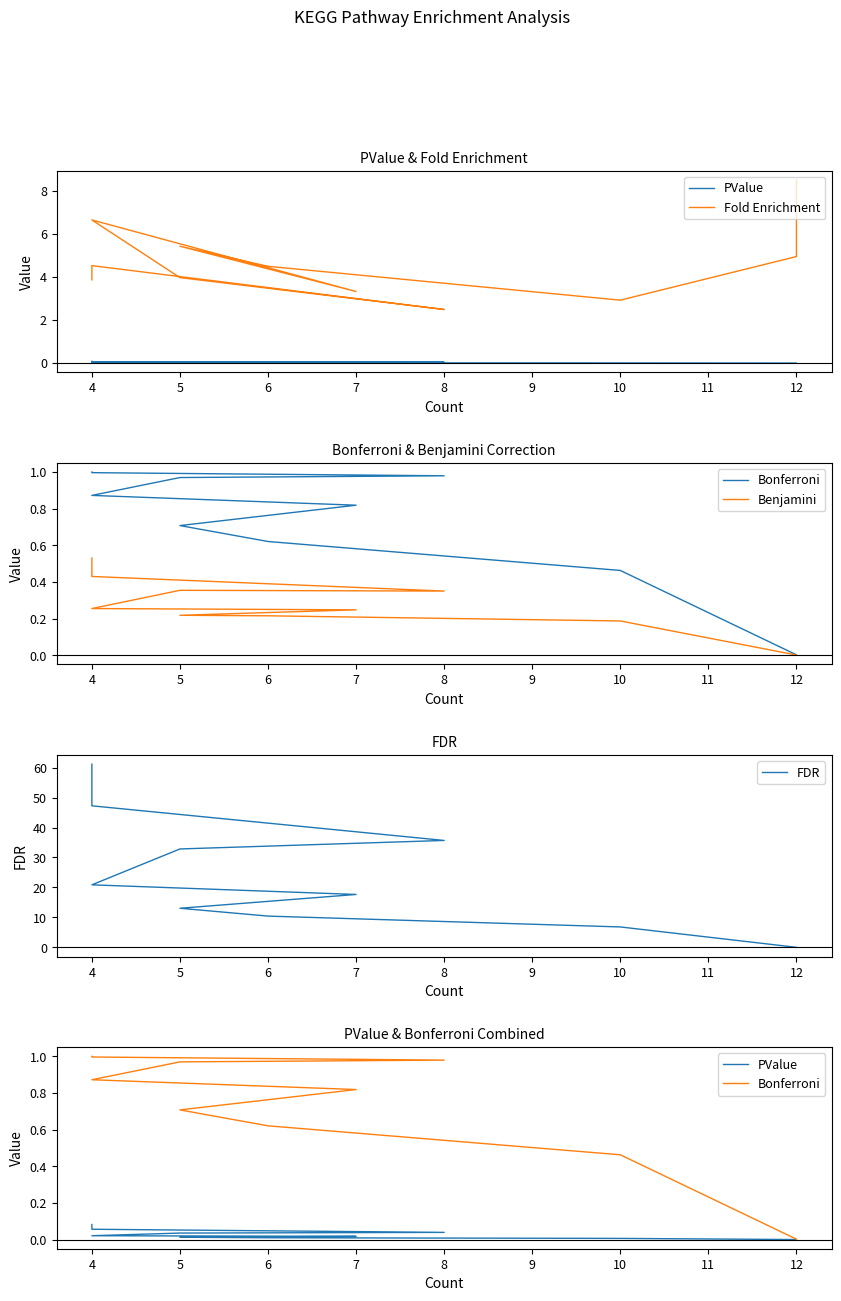

Is it true that PValue equals 0.0 at 4?

False